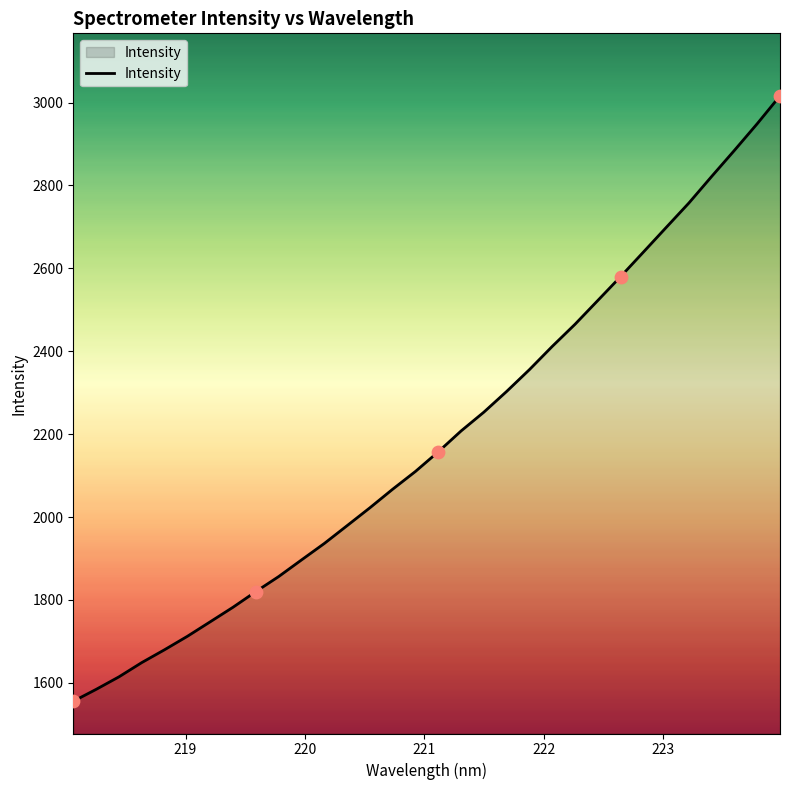

What is the difference between the maximum and minimum values?

1460.7